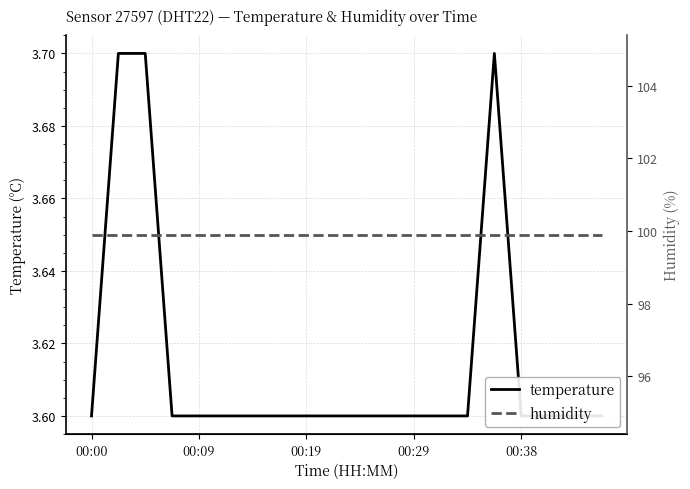

Rank the series at 17 from lowest to highest value.

temperature, humidity